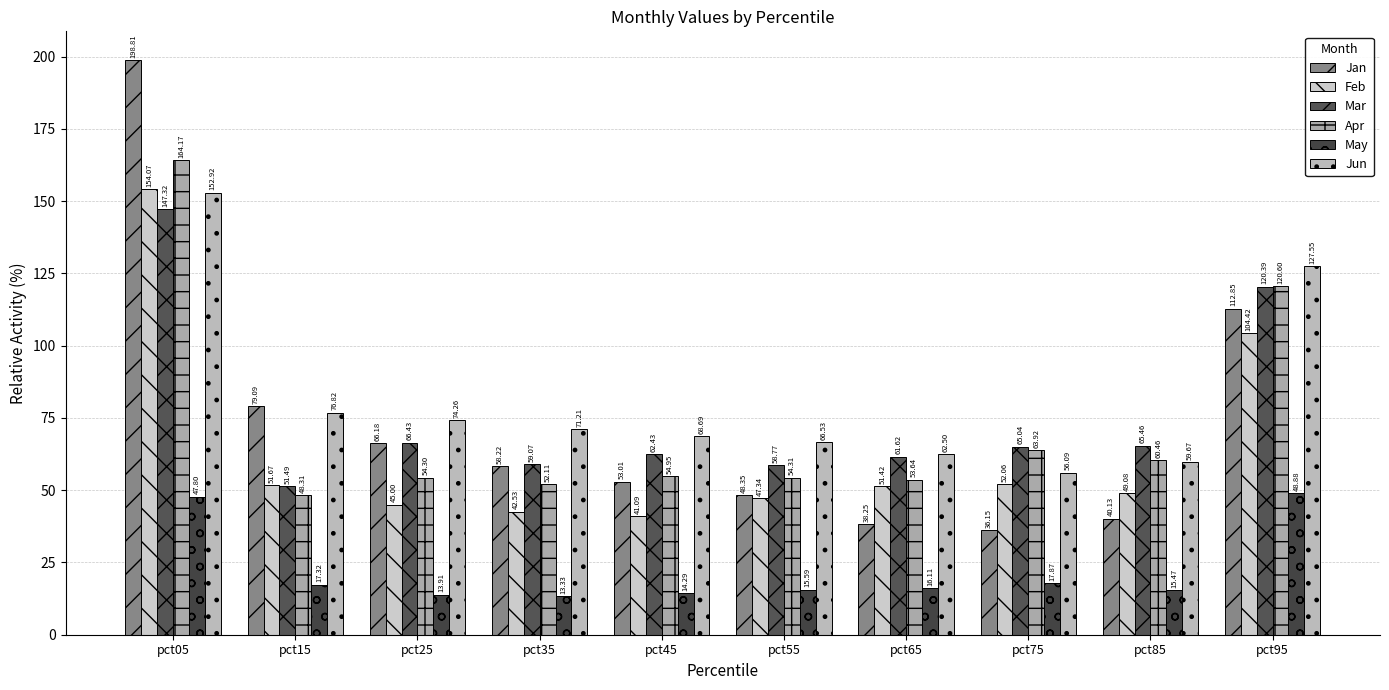

Where does the Jun series first go above 71?

pct05